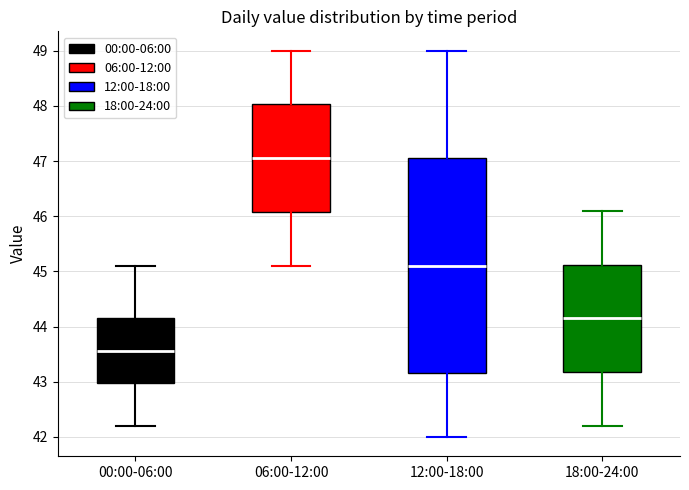

Which box is the tallest, from its lower edge to its upper edge?

12:00-18:00